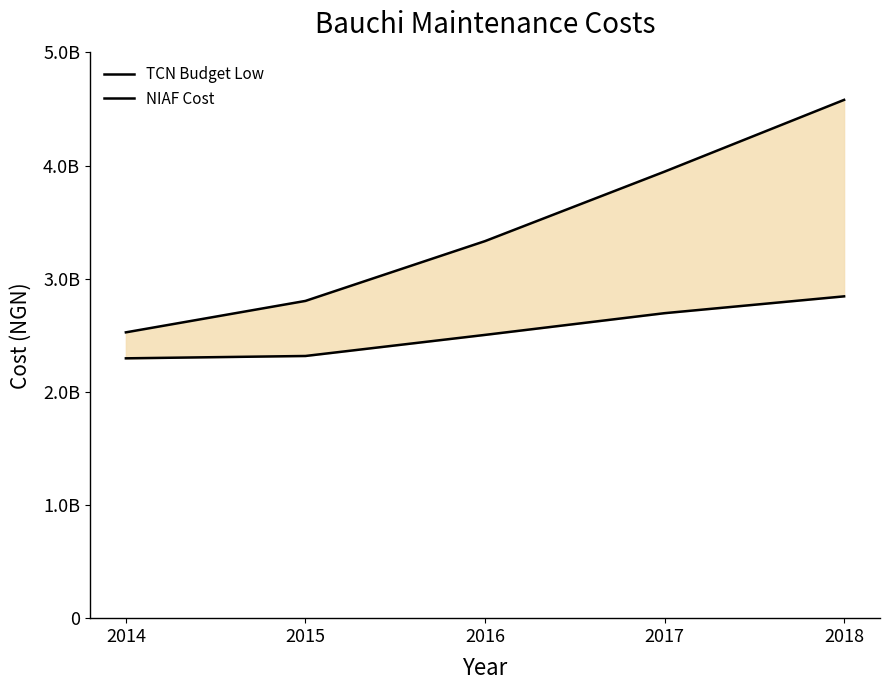

What is the value of the TCN Budget Low point at the 2nd from the left?

2803858183.8